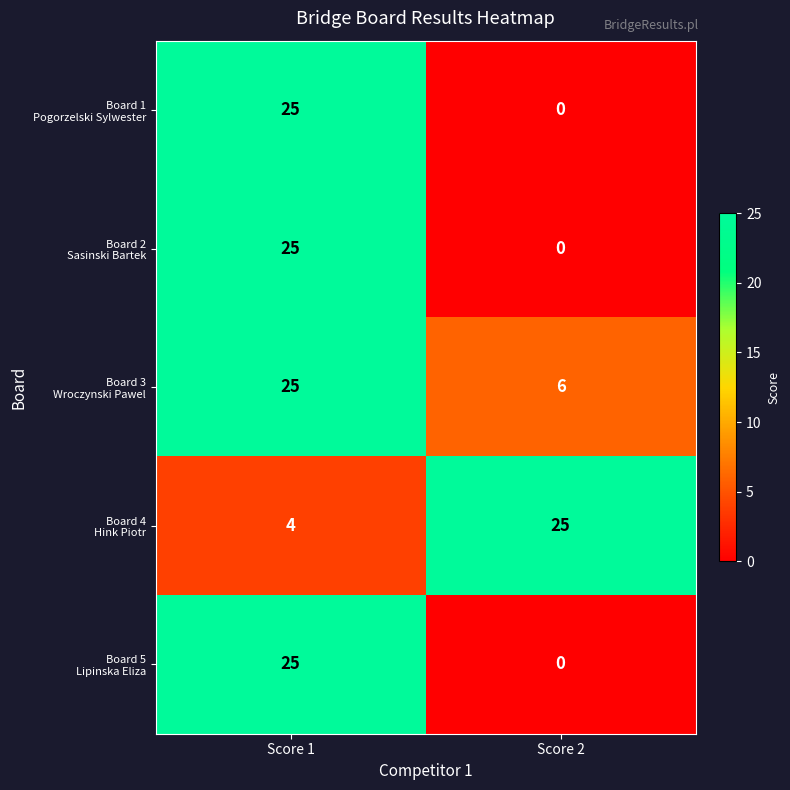

At how many categories does at least one series exceed 13?

2